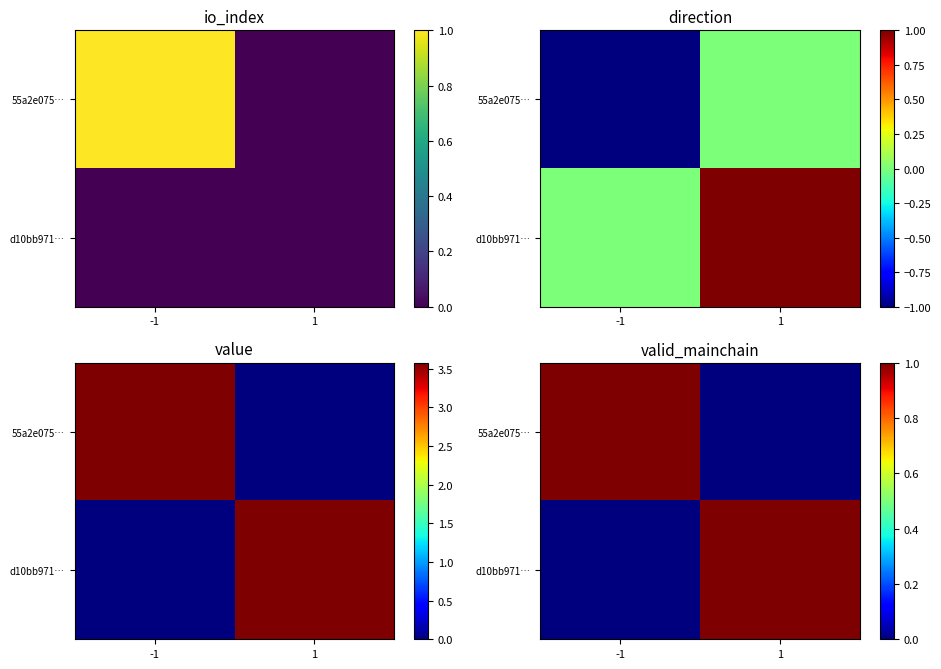

Between 1 and -1, which is larger?

-1